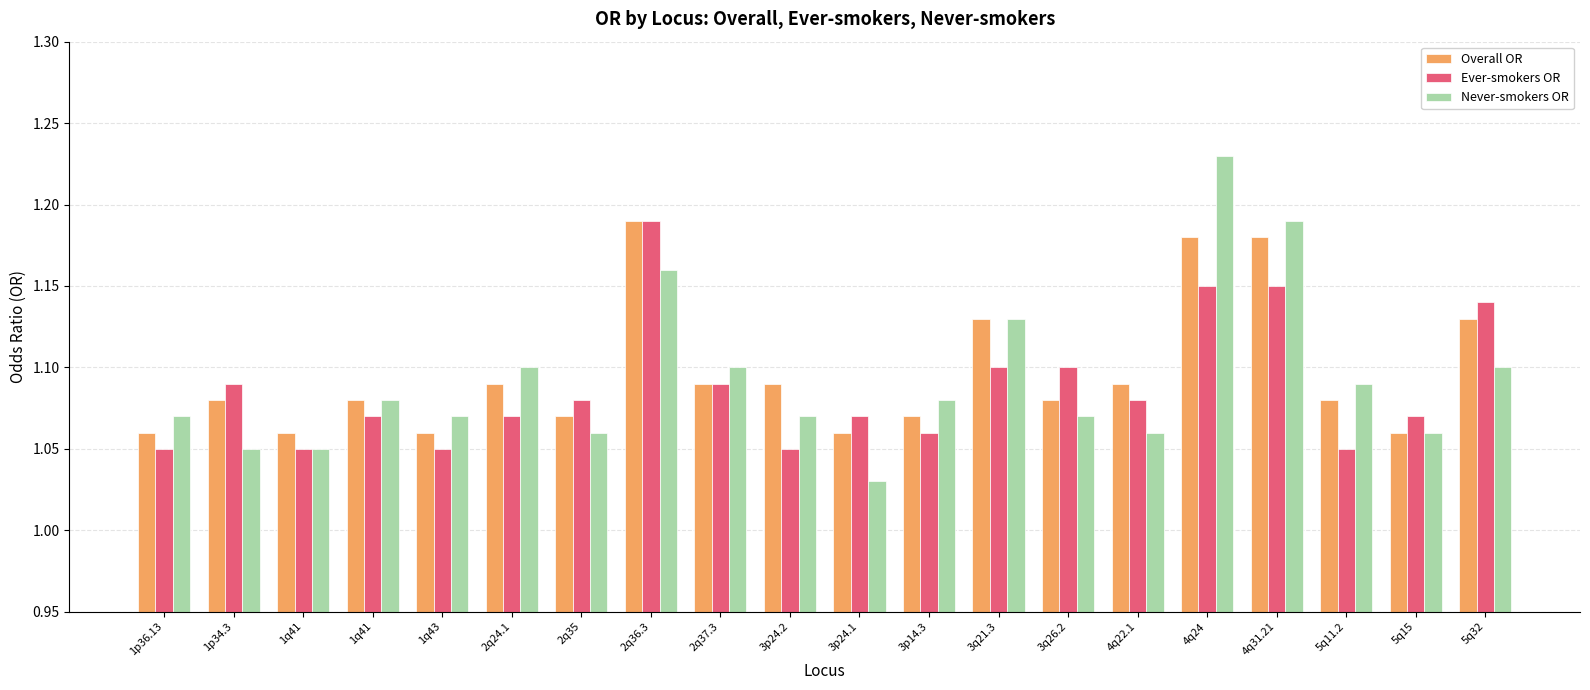

How many bars are there in each group?

3